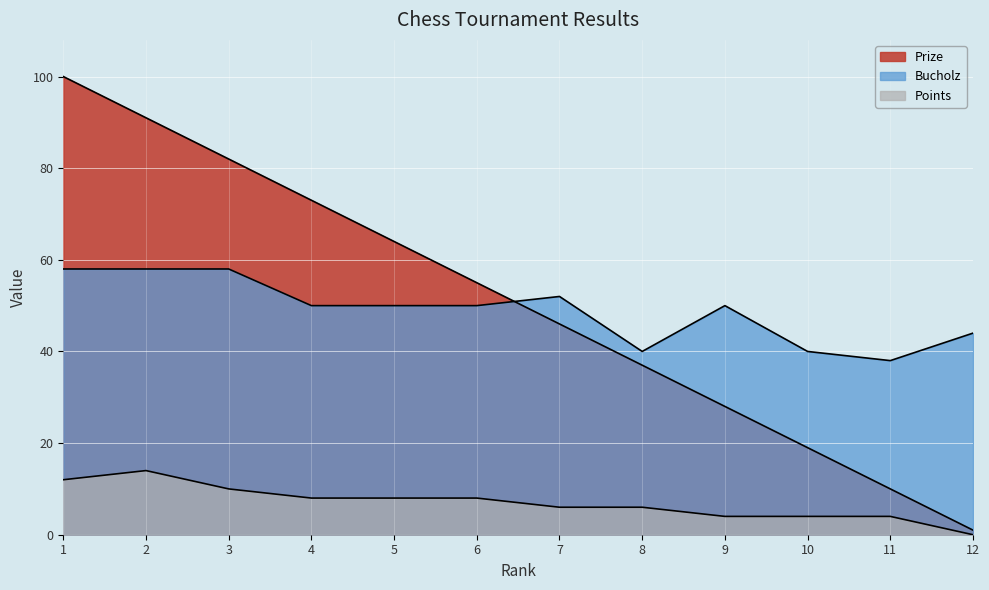

Reading left to right, what are all the values shown in this chart?

Prize: 100	91	82	73	64	55	46	37	28	19	10	1
Points: 12	14	10	8	8	8	6	6	4	4	4	0
Bucholz: 58	58	58	50	50	50	52	40	50	40	38	44